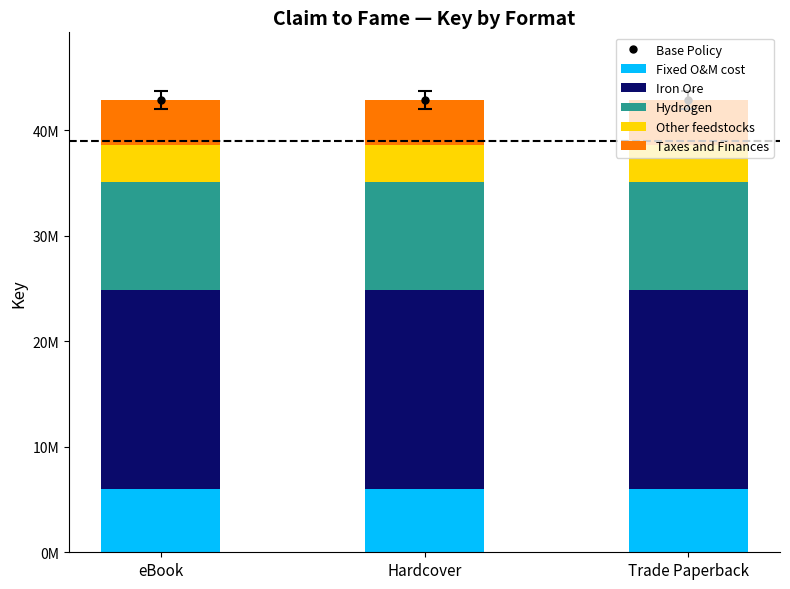

What is the minimum value shown in the chart?

3428028.2